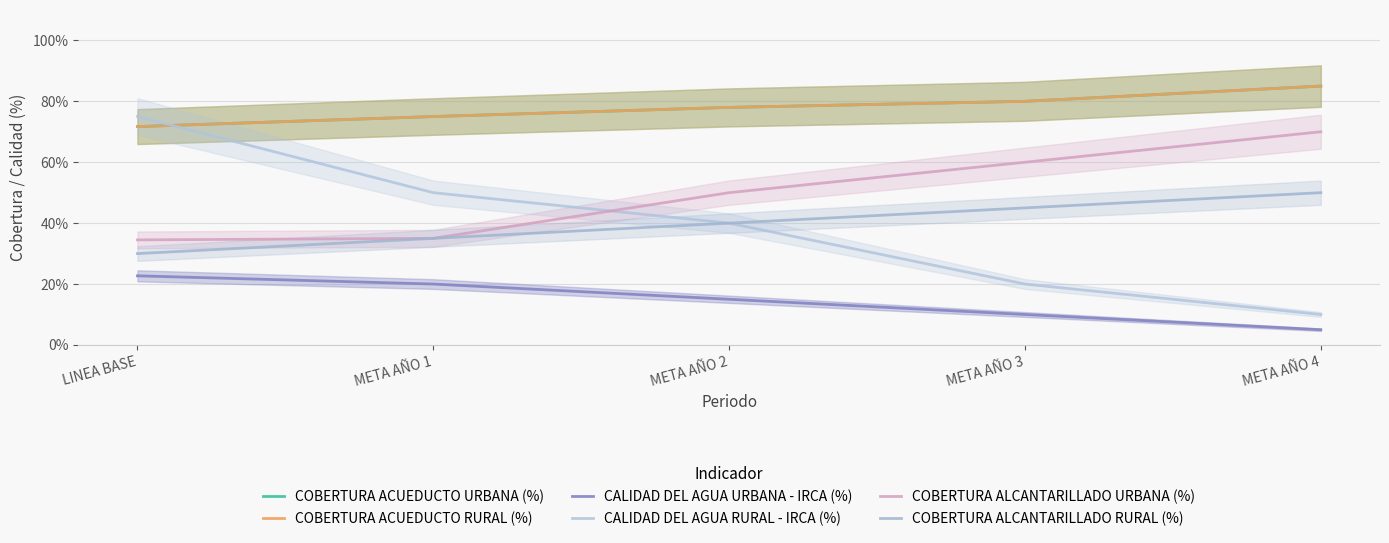

Is it true that COBERTURA ACUEDUCTO RURAL (%) equals 1.1 at META AÑO 2?

False